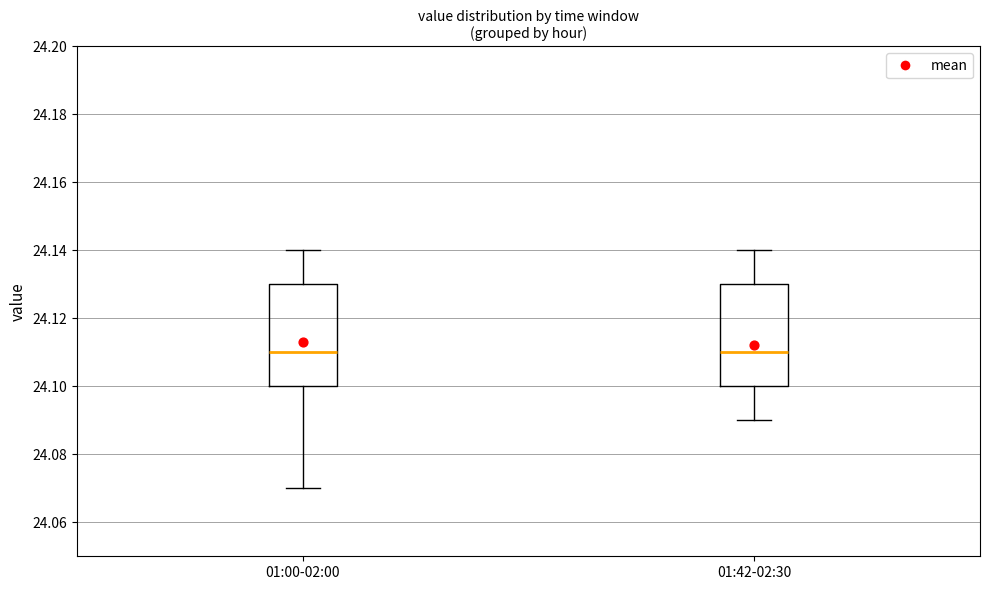

Reading left to right, transcribe this box plot: for each box, give where its median line is, the range the box spans, and where its two whiskers end, as read against the y-axis. The values are not printed on the chart, so give them approximately, as read against the axis.

01:00-02:00: median 24.11, box 24.10 to 24.13, whiskers 24.07 to 24.14
01:42-02:30: median 24.11, box 24.10 to 24.13, whiskers 24.09 to 24.14